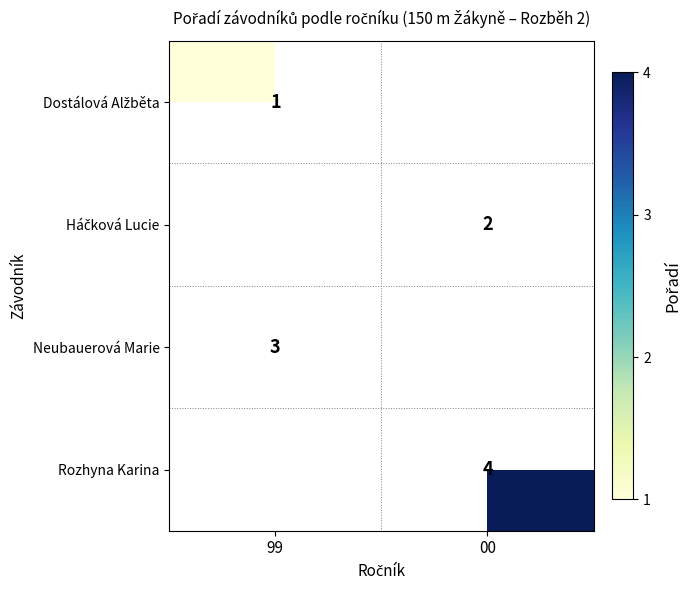

What is the difference between the highest and lowest values at 99?

2.0